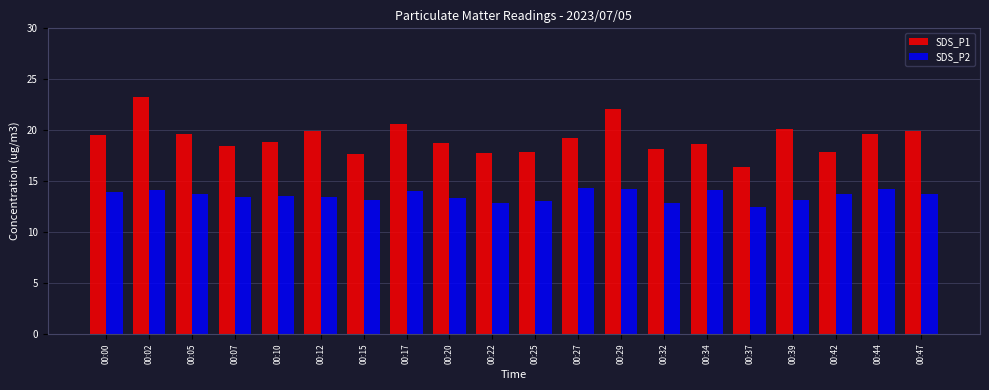

What is the total value across all series at 00:34?

32.7